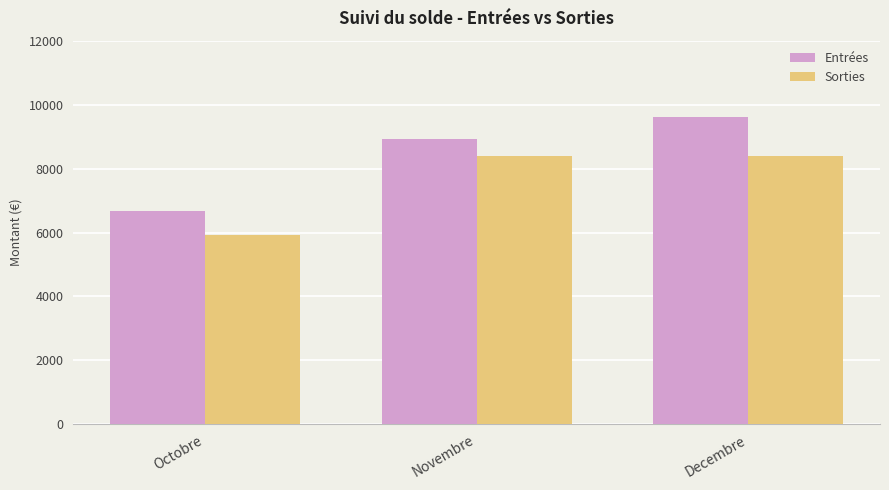

List the series in order of their peak value, lowest first.

Sorties, Entrées